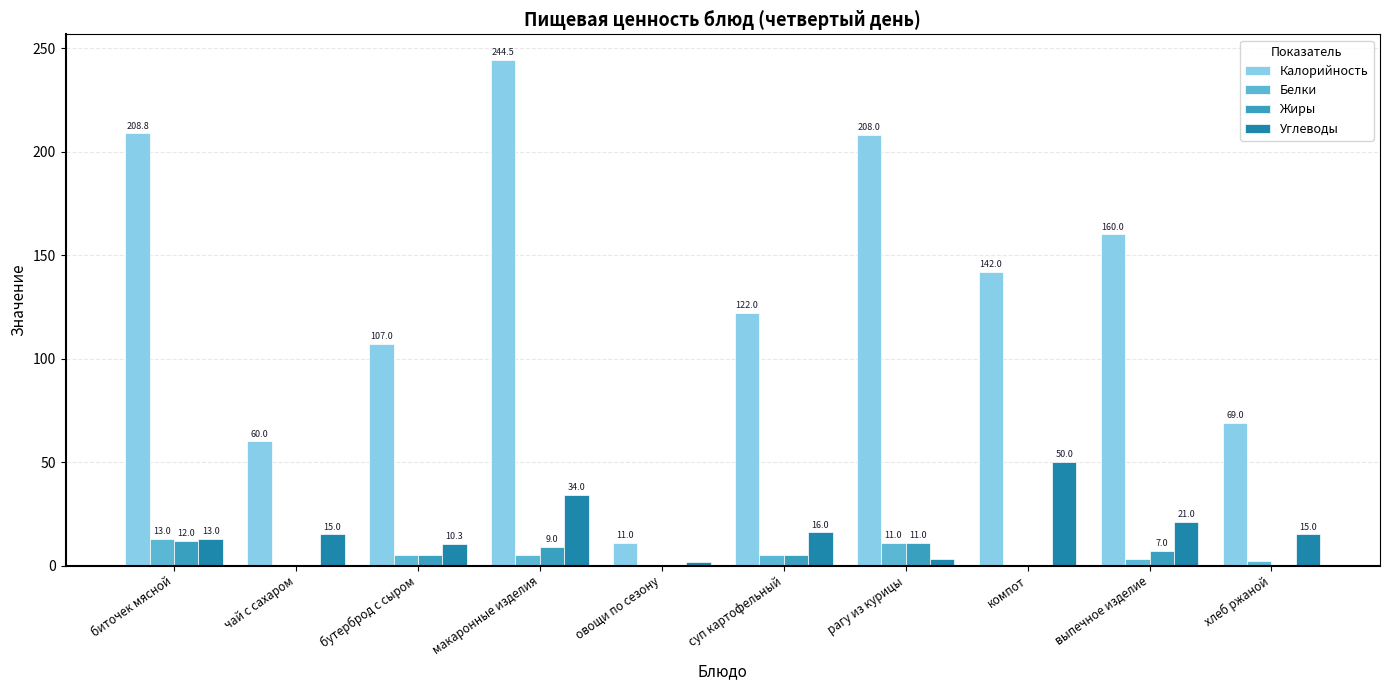

What is the average value of the Жиры series?

4.9